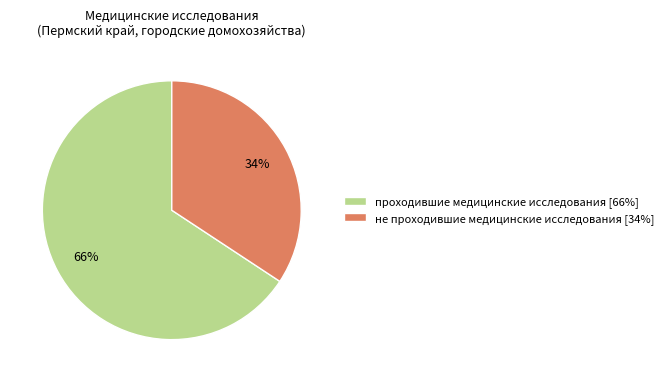

Combined, do не проходившие медицинские исследования and проходившие медицинские исследования account for over 50%?

Yes